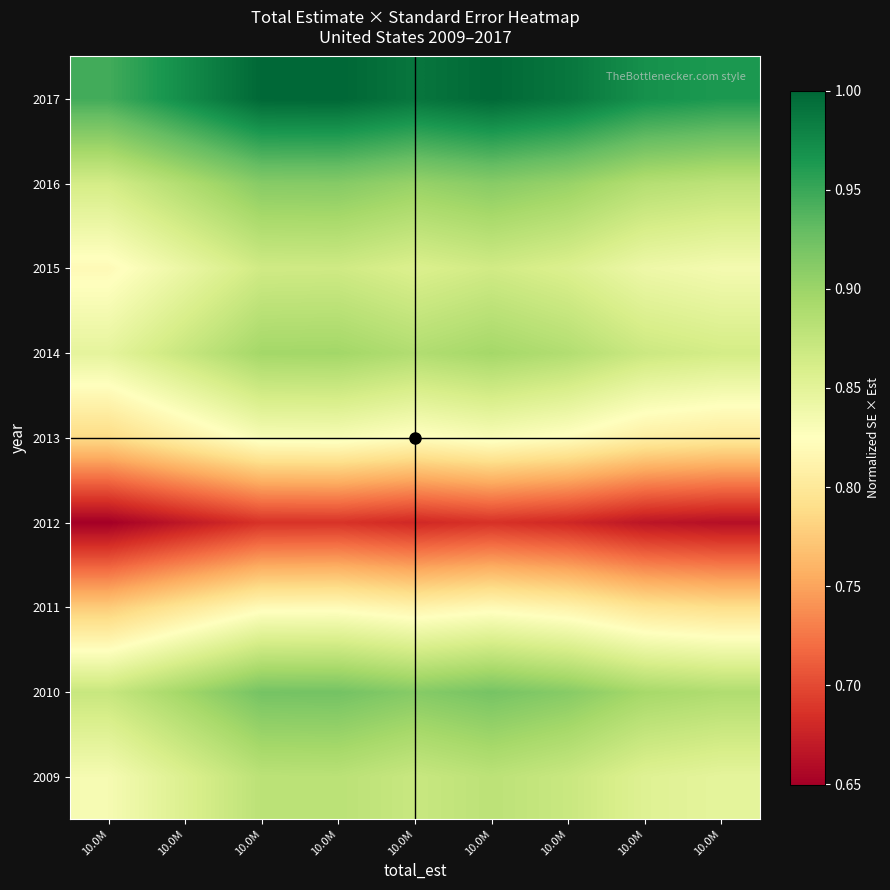

Reading right to left, extract all data points from this chart.

2009: 10.0M=0.8	10.0M=0.9	10.0M=0.9	10.0M=0.9	10.0M=0.9	10.0M=0.9	10.0M=0.9	10.0M=0.9	10.0M=0.8
2010: 10.0M=0.9	10.0M=0.9	10.0M=0.9	10.0M=0.9	10.0M=0.9	10.0M=0.9	10.0M=0.9	10.0M=0.9	10.0M=0.9
2011: 10.0M=0.8	10.0M=0.8	10.0M=0.8	10.0M=0.8	10.0M=0.8	10.0M=0.8	10.0M=0.8	10.0M=0.8	10.0M=0.8
2012: 10.0M=0.7	10.0M=0.7	10.0M=0.7	10.0M=0.7	10.0M=0.7	10.0M=0.7	10.0M=0.7	10.0M=0.7	10.0M=0.6
2013: 10.0M=0.8	10.0M=0.8	10.0M=0.8	10.0M=0.8	10.0M=0.8	10.0M=0.8	10.0M=0.8	10.0M=0.8	10.0M=0.8
2014: 10.0M=0.9	10.0M=0.9	10.0M=0.9	10.0M=0.9	10.0M=0.9	10.0M=0.9	10.0M=0.9	10.0M=0.9	10.0M=0.8
2015: 10.0M=0.8	10.0M=0.8	10.0M=0.9	10.0M=0.9	10.0M=0.9	10.0M=0.9	10.0M=0.9	10.0M=0.8	10.0M=0.8
2016: 10.0M=0.9	10.0M=0.9	10.0M=0.9	10.0M=0.9	10.0M=0.9	10.0M=0.9	10.0M=0.9	10.0M=0.9	10.0M=0.9
2017: 10.0M=1.0	10.0M=1.0	10.0M=1.0	10.0M=1.0	10.0M=1.0	10.0M=1.0	10.0M=1.0	10.0M=1.0	10.0M=0.9